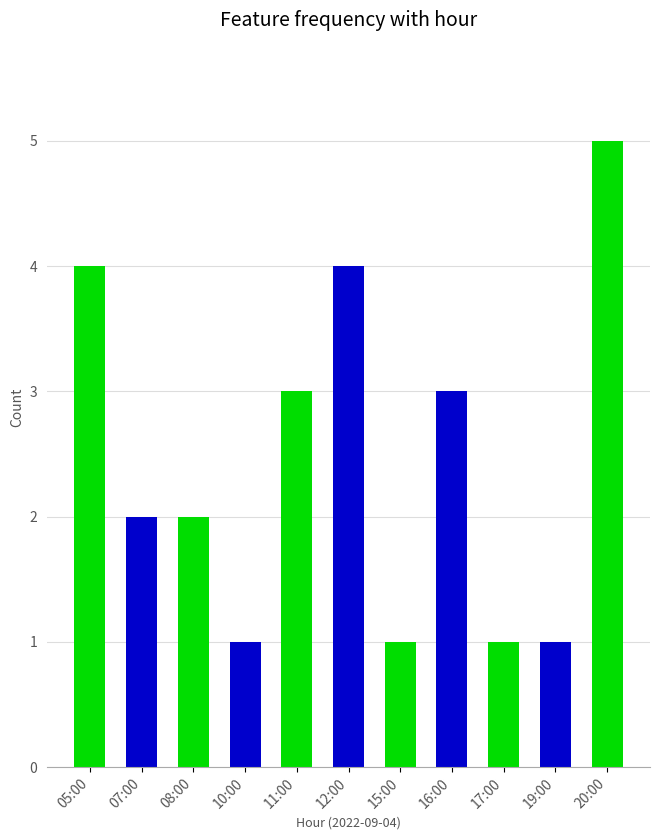

What is the difference between the maximum and second lowest values?

4